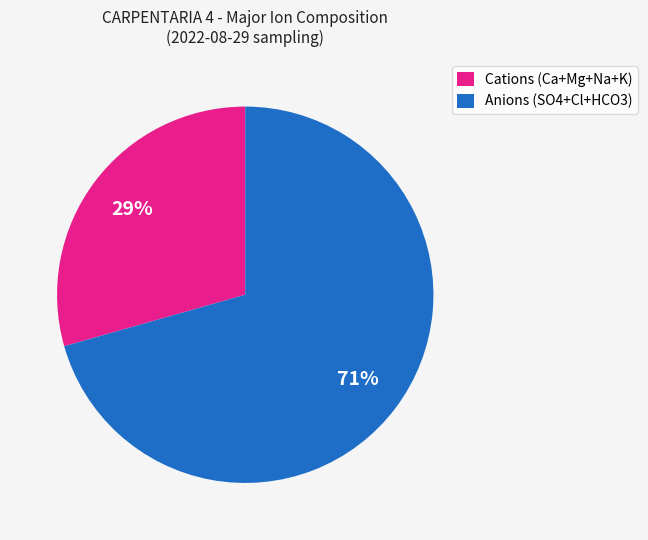

Which slice is the largest?

Anions (SO4+Cl+HCO3)